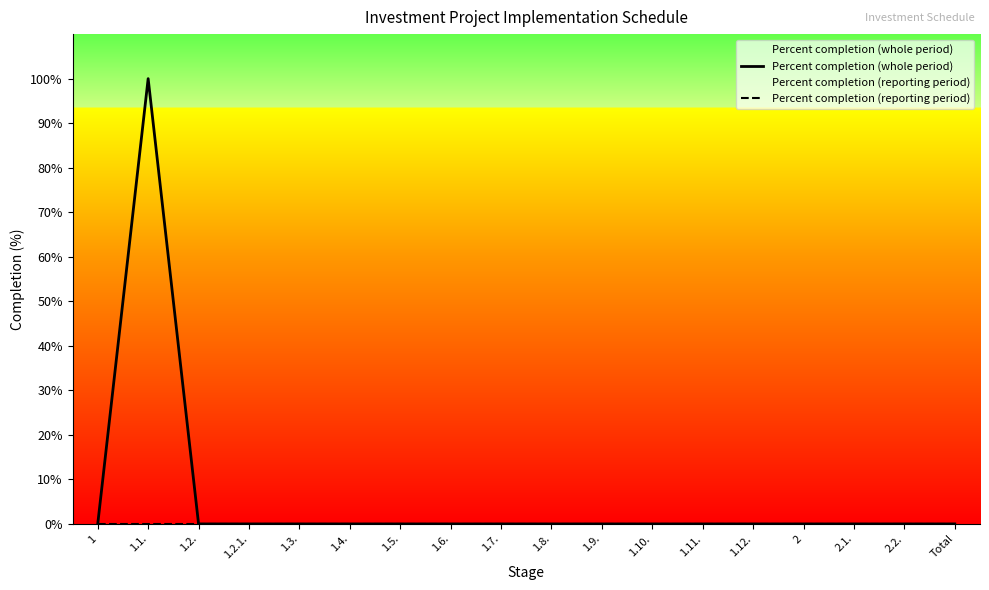

Which label corresponds to the smallest value in the chart?

1